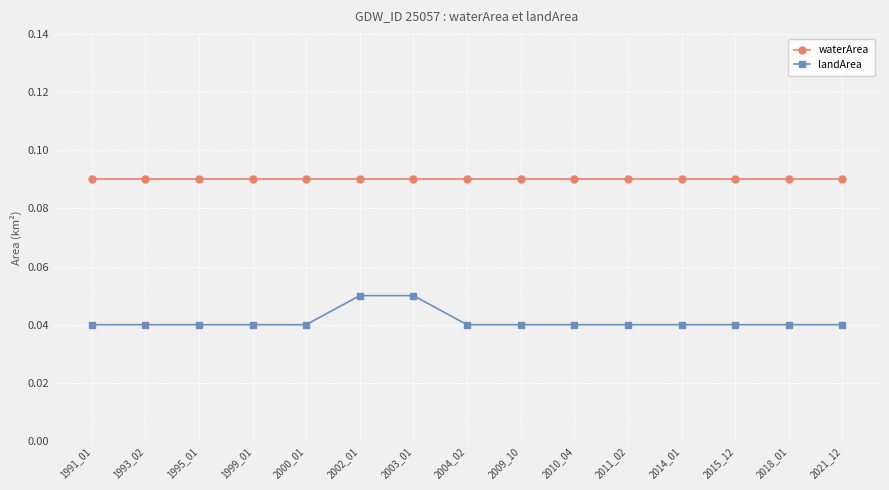

True or false: waterArea and landArea intersect in this chart.

False